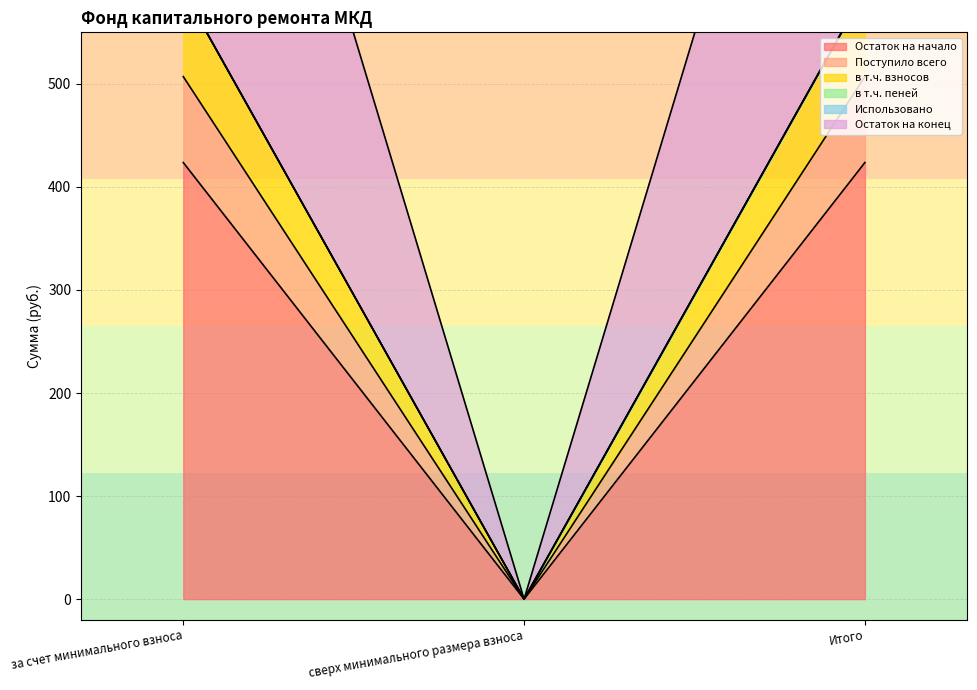

Is it true that Остаток на начало equals 423.7 at Итого?

True